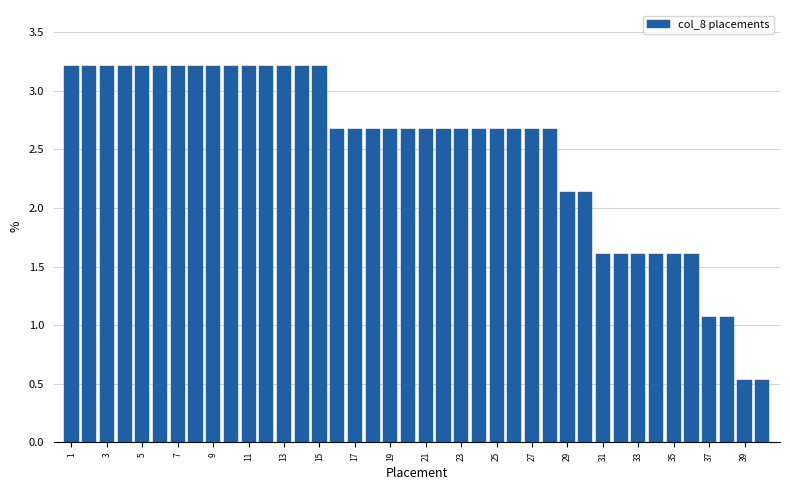

What is the height of the bar covering 36.5 to 37.5 on the x-axis? Neither the bar edges nor the heights are printed on the chart, so give them approximately, as read against the axes.

1.05